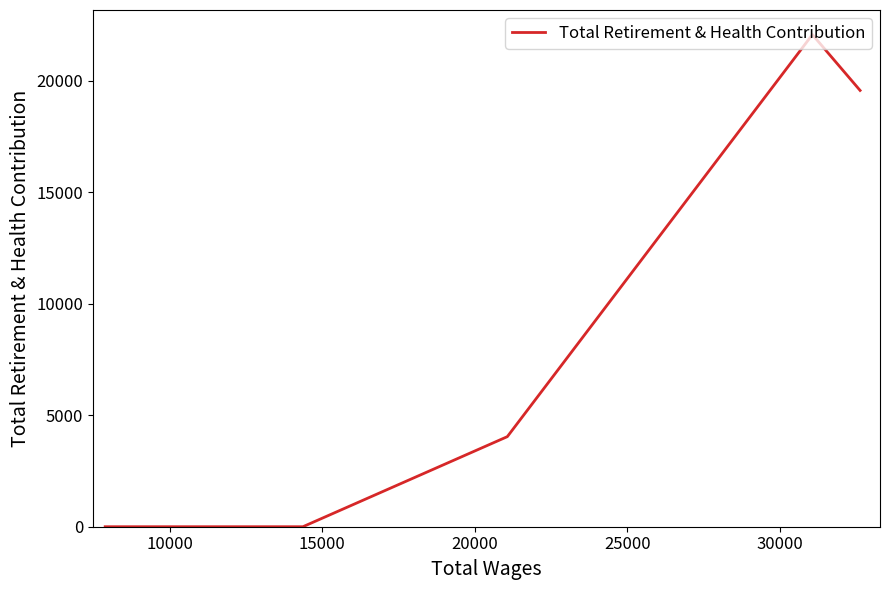

Does the chart display data point markers on the line(s)?

No